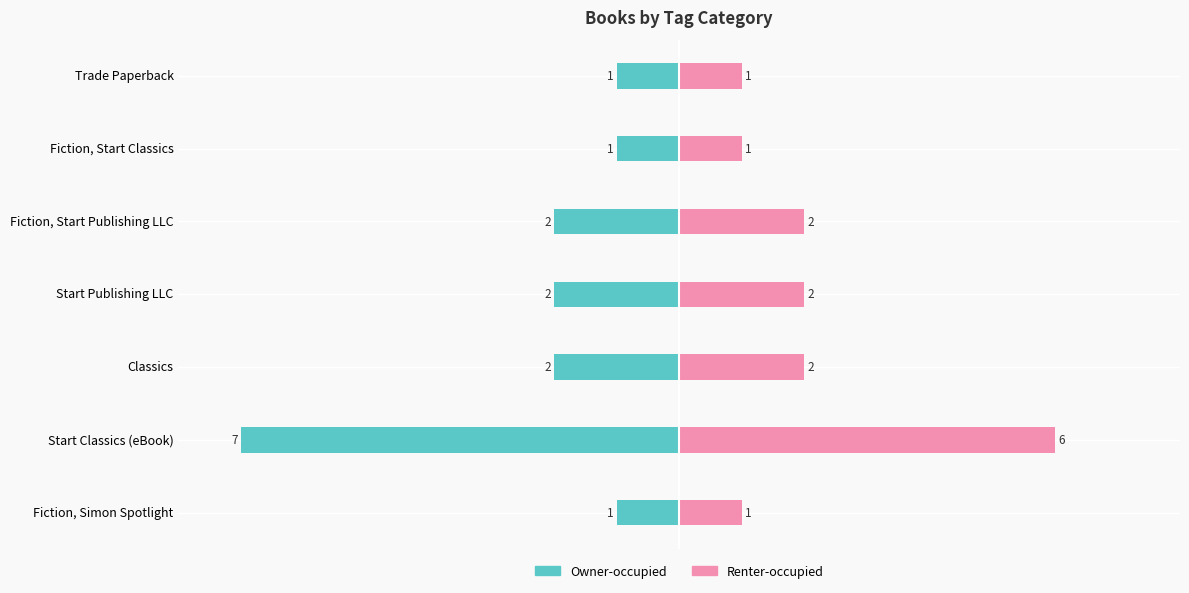

Reading left to right, extract all data points from this chart.

Owner-occupied: -1	-7	-2	-2	-2	-1	-1
Renter-occupied: 1	6	2	2	2	1	1